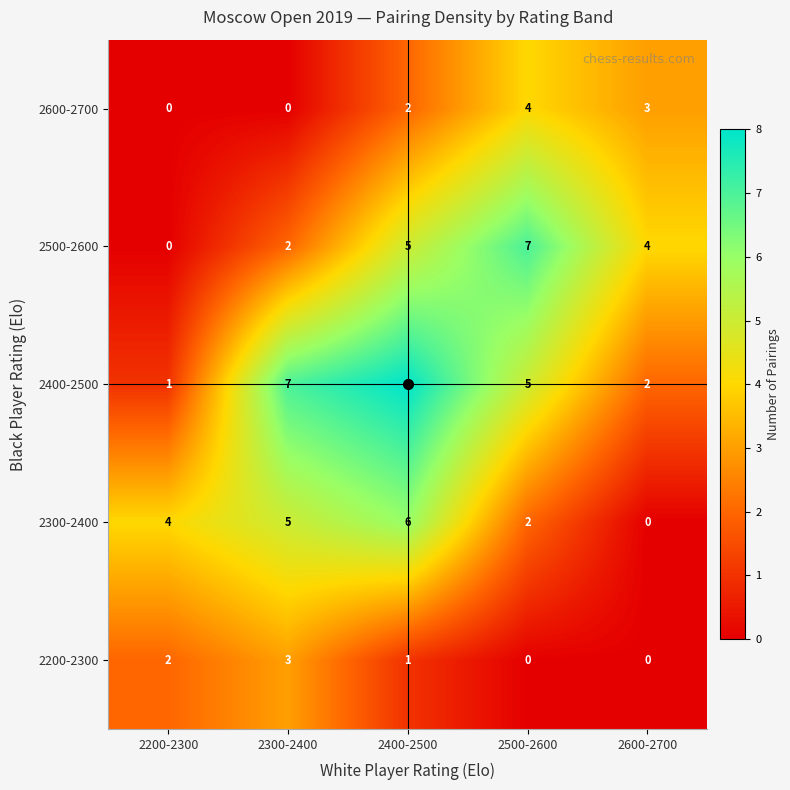

Which category has the highest value across all series?

2400-2500